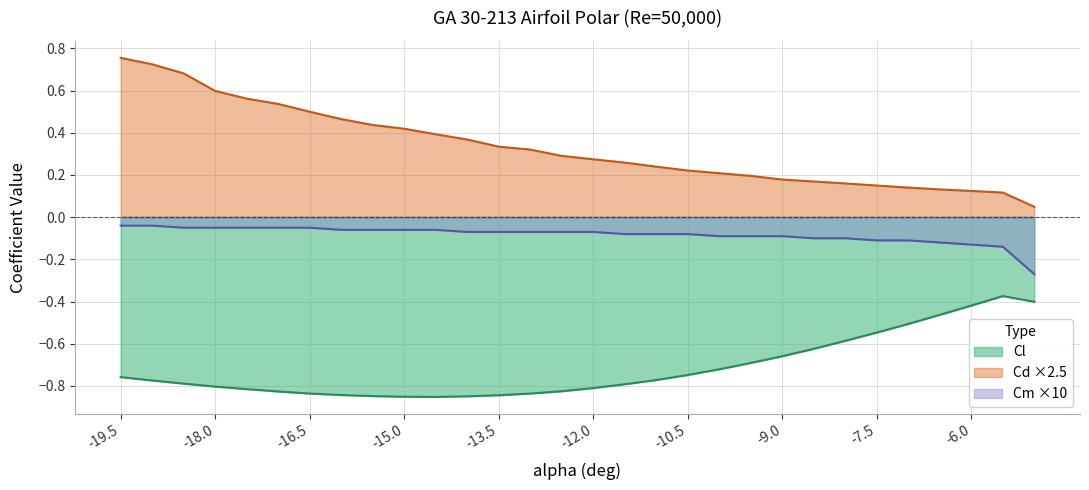

What are all the series names shown in the legend?

Cl, Cd, Cm